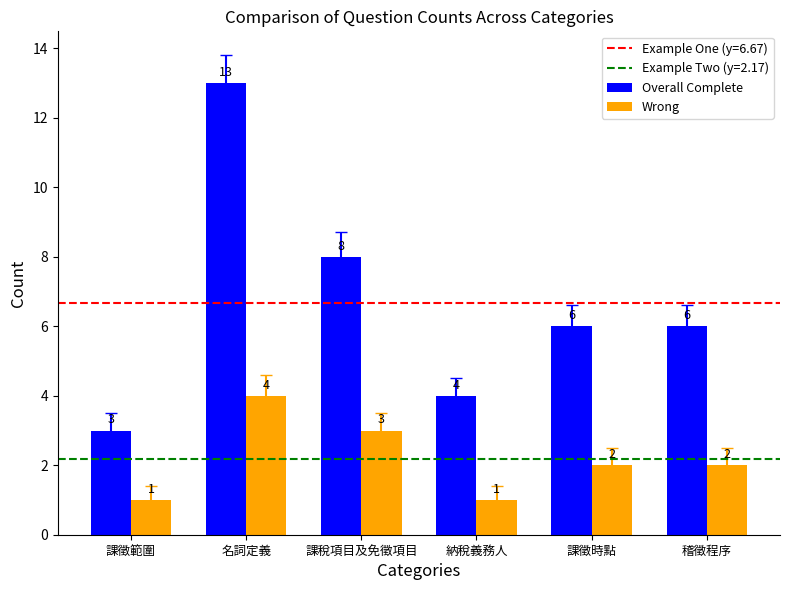

What is the difference between the maximum and minimum values in the Overall Complete series?

10